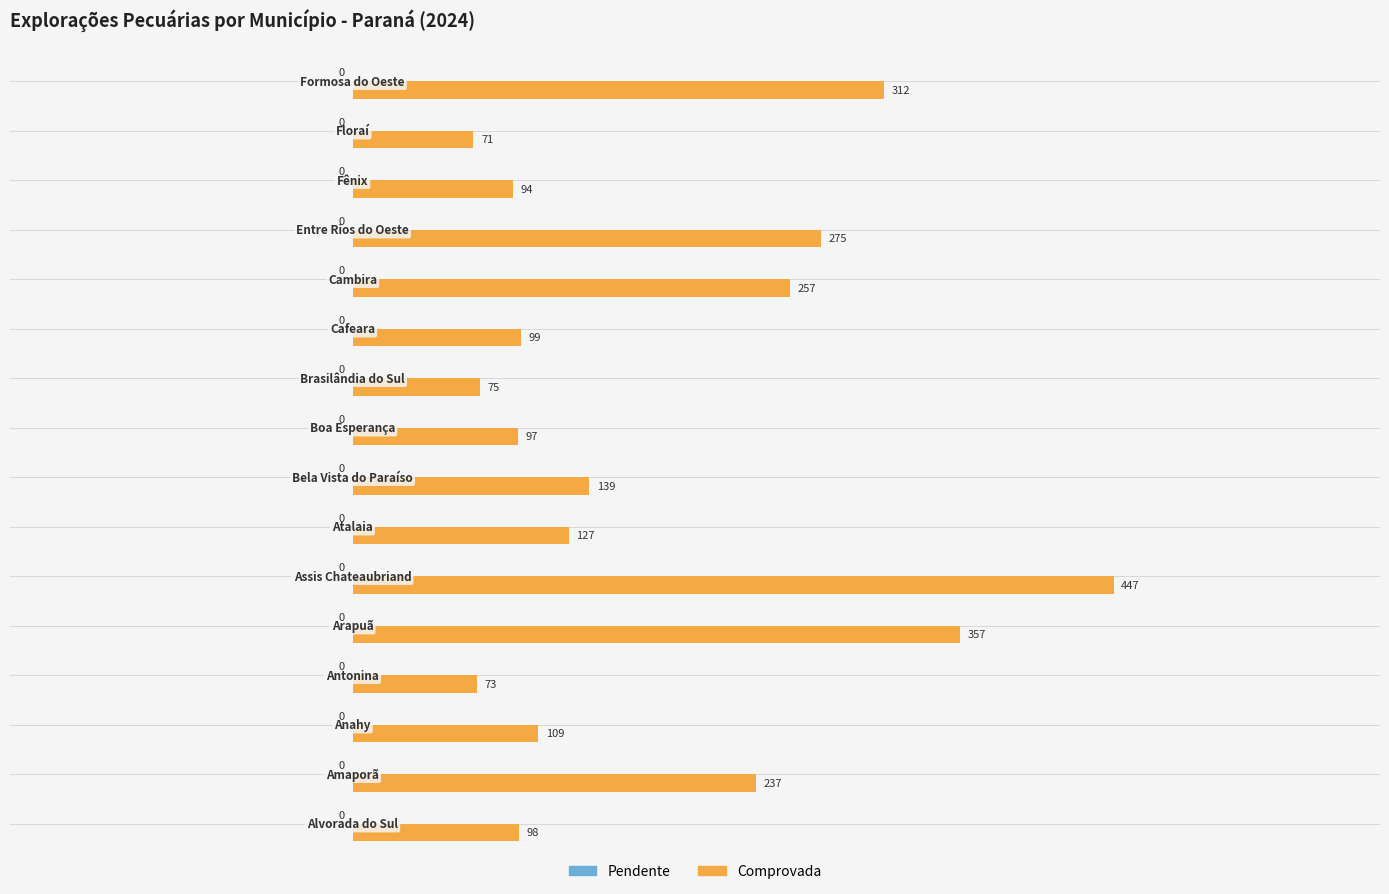

What is the difference between the maximum and minimum values?

376